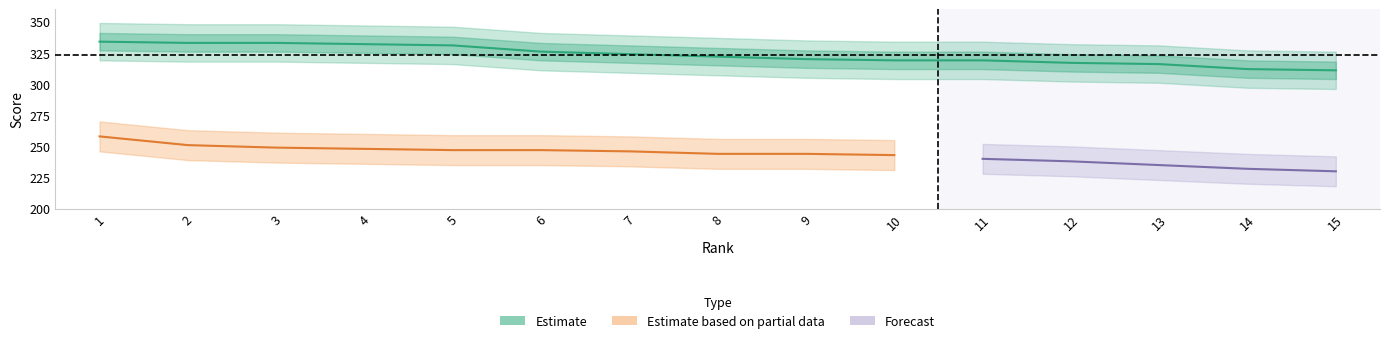

The value at 1 is 168. True or false?

False